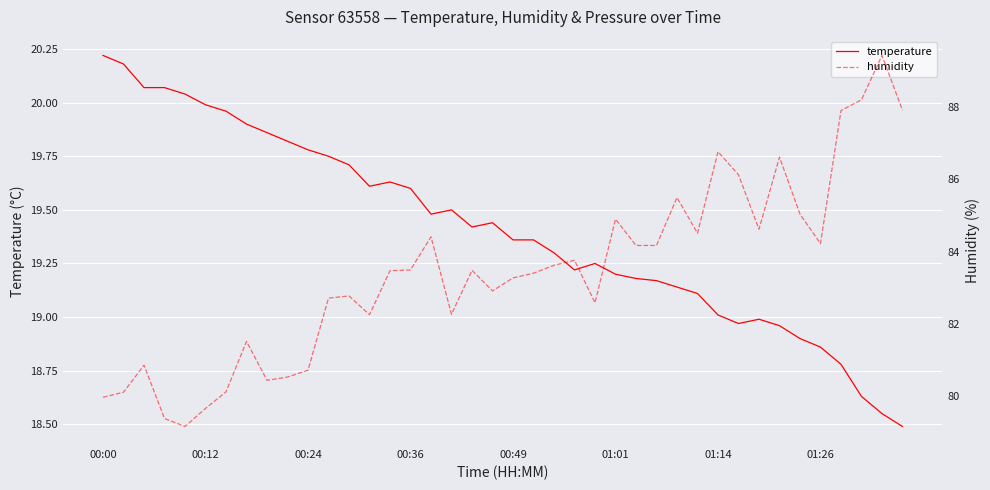

What is the minimum value for temperature?

18.5